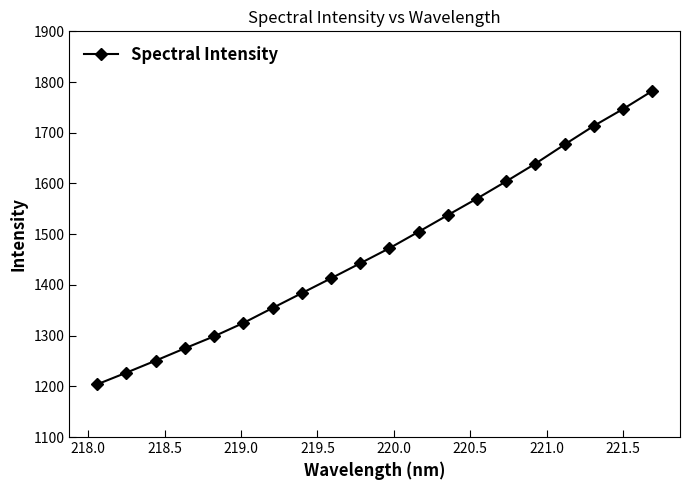

What is the sum of all values?

29422.5